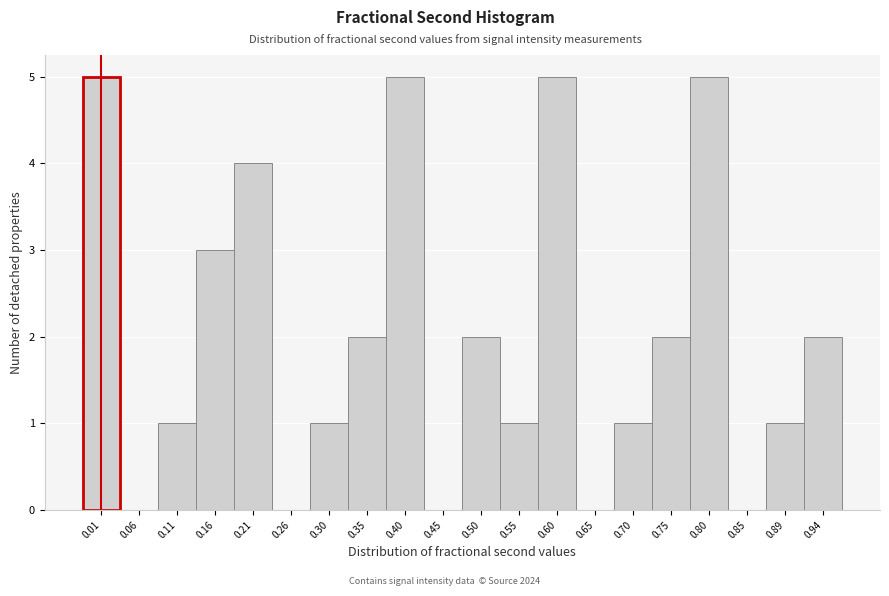

Reading left to right, list all the values displayed in this chart.

0.01=5	0.06=0	0.11=1	0.16=3	0.21=4	0.26=0	0.30=1	0.35=2	0.40=5	0.45=0	0.50=2	0.55=1	0.60=5	0.65=0	0.70=1	0.75=2	0.80=5	0.85=0	0.89=1	0.94=2